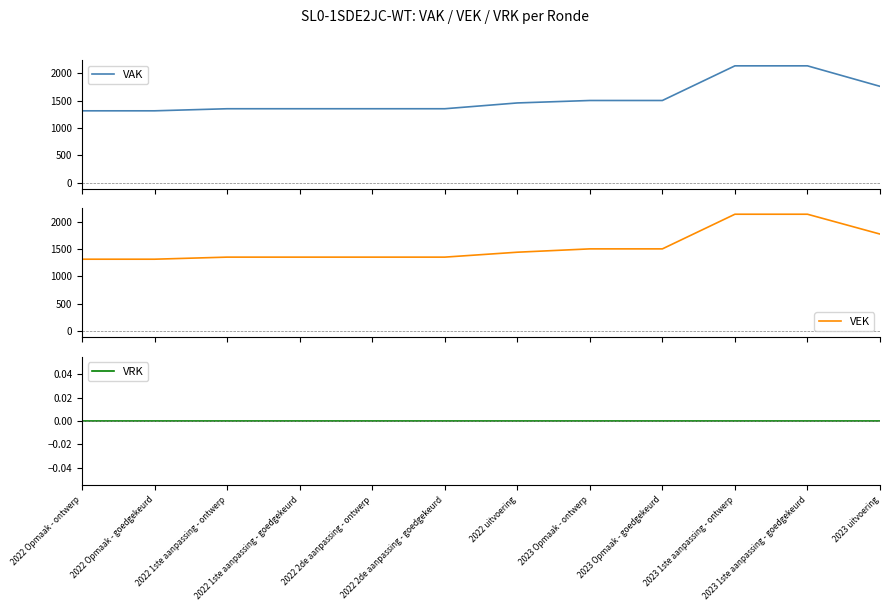

True or false: VRK has more than 1 points higher than both neighbors.

False